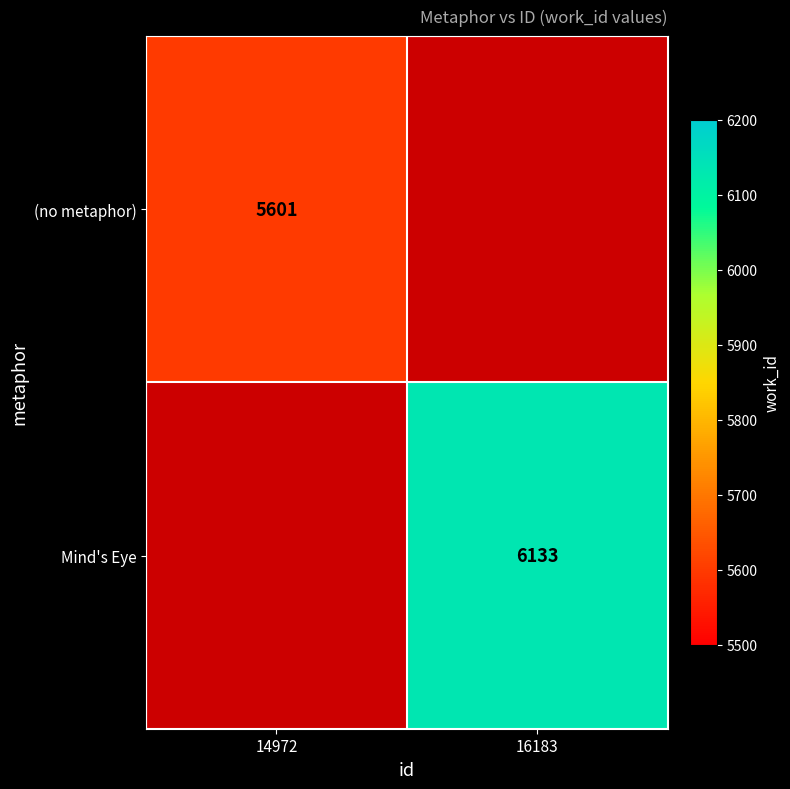

The (no metaphor) series shows 5601 at 14972. True or false?

True